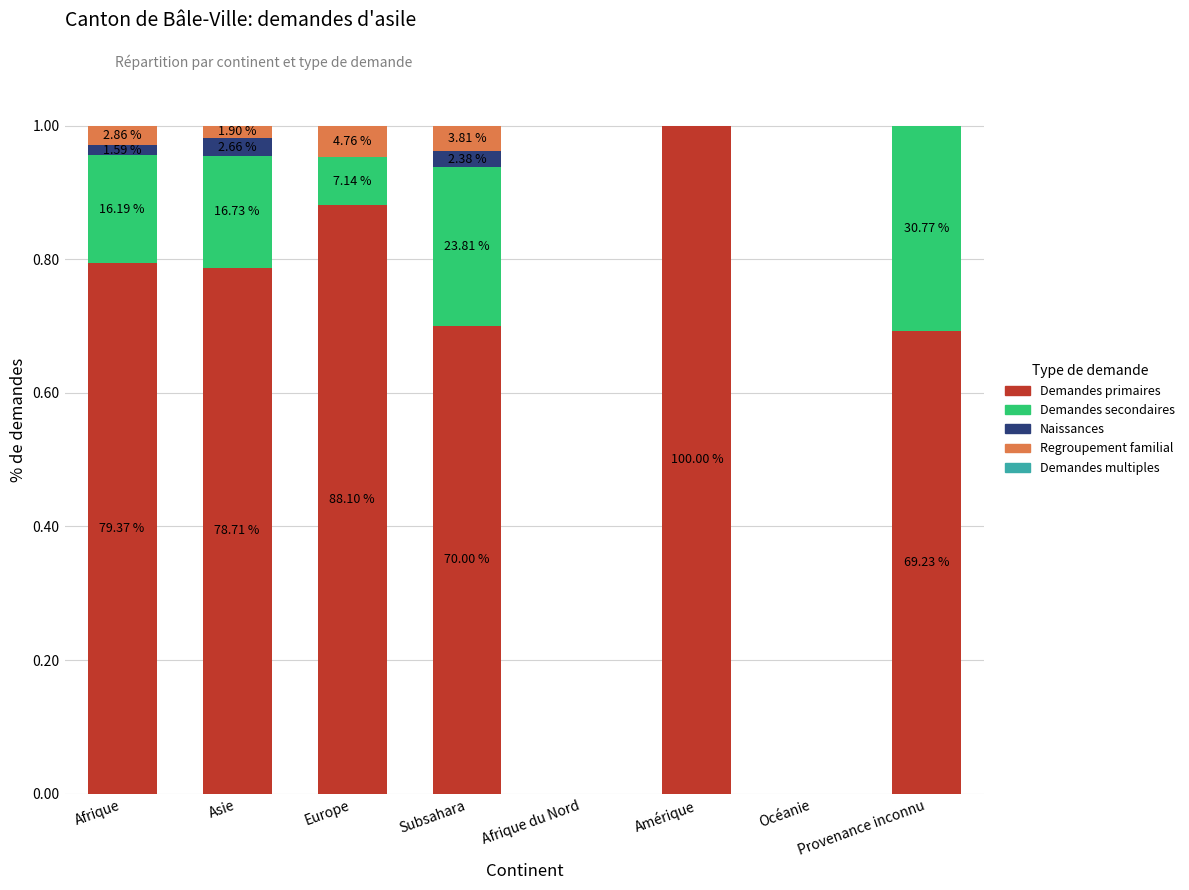

Are the bars horizontal?

No